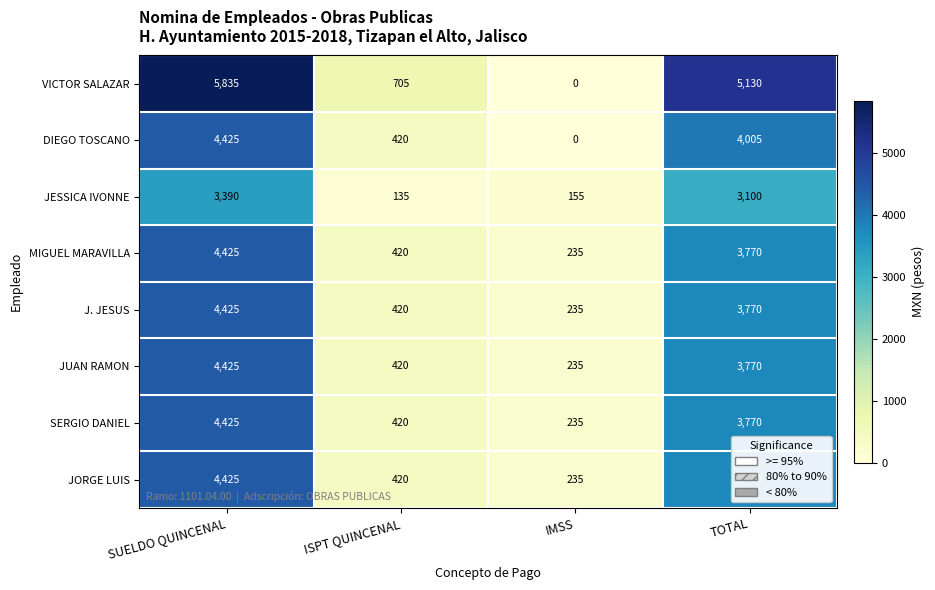

What is the total value across all series at TOTAL?

31085